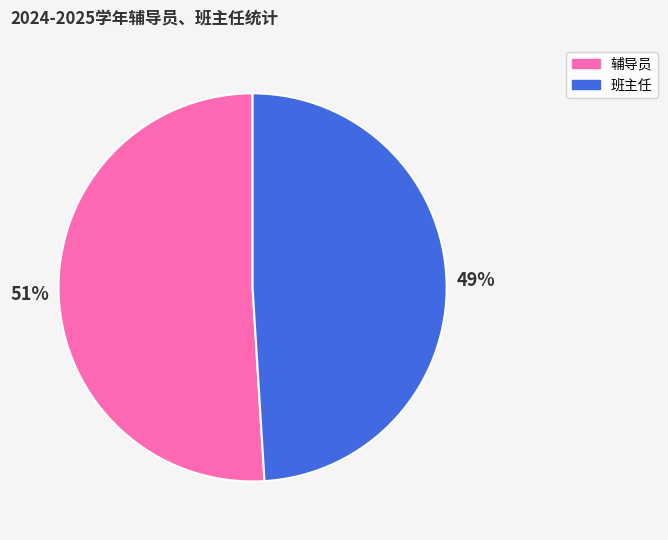

To the nearest percent, what is the average slice percentage?

50%